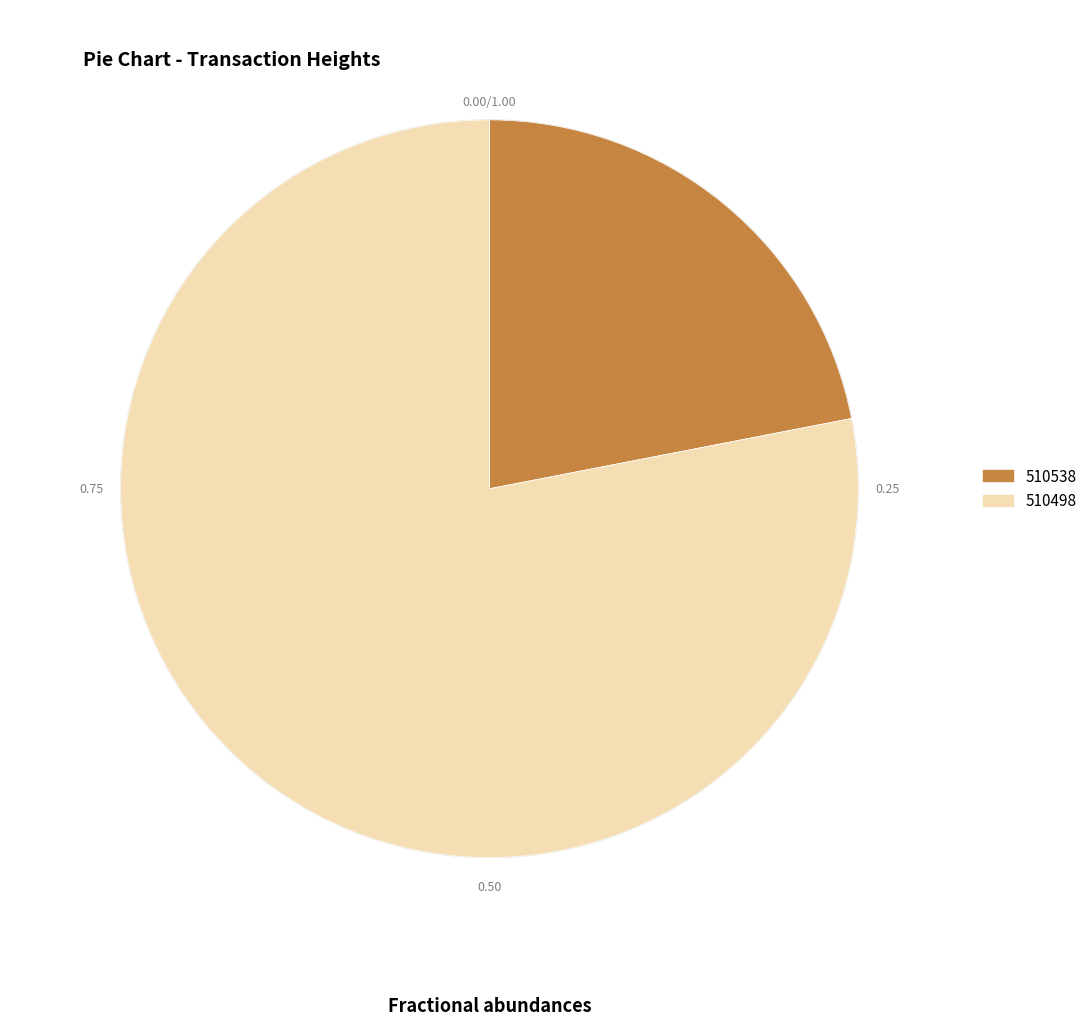

Rank the categories by value from highest to lowest.

510498, 510538